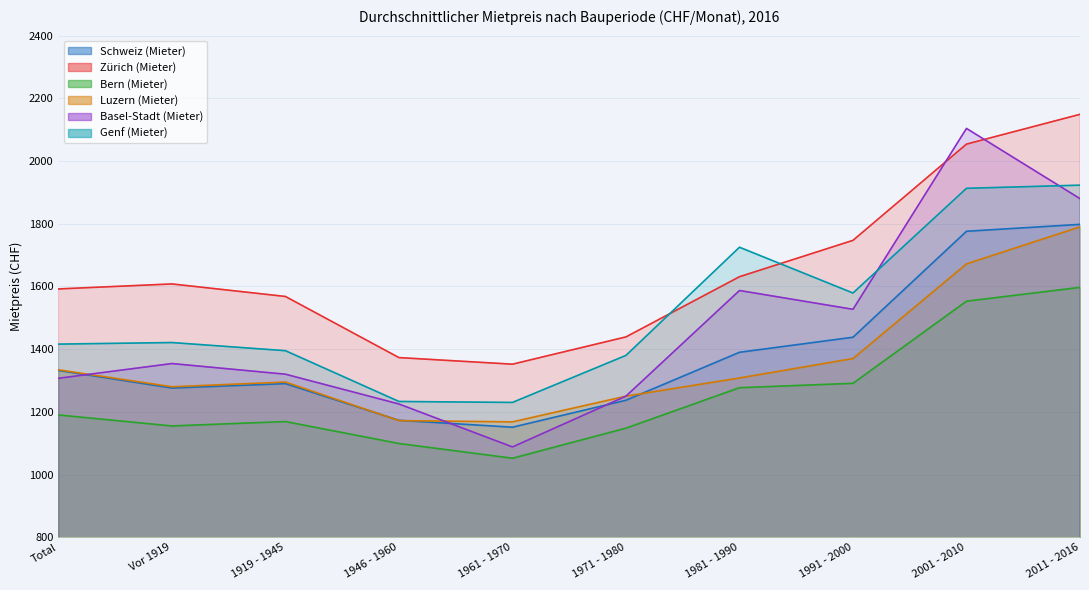

Rank the series at 2001 - 2010 from lowest to highest value.

Bern (Mieter), Luzern (Mieter), Schweiz (Mieter), Genf (Mieter), Zürich (Mieter), Basel-Stadt (Mieter)